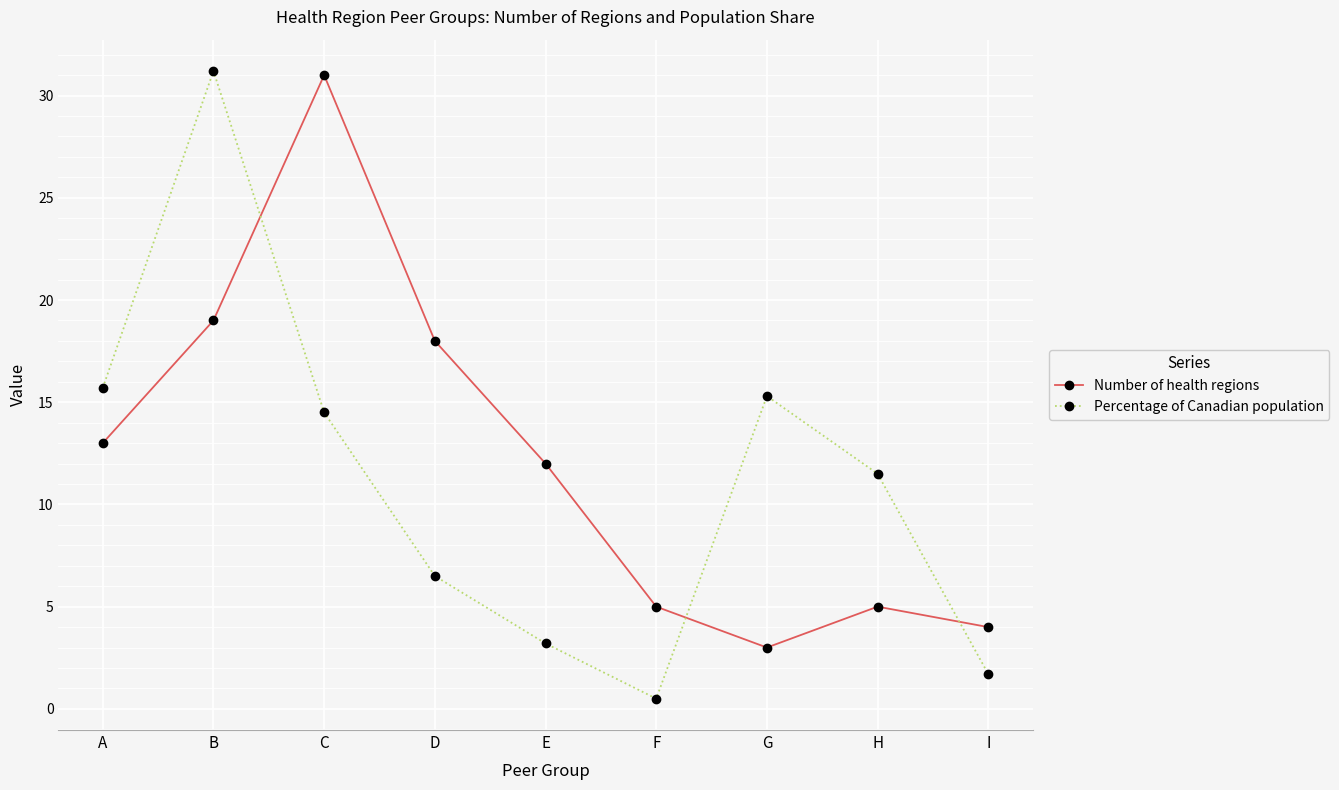

Between which two adjacent categories do Number of health regions and Percentage of Canadian population first intersect?

B and C